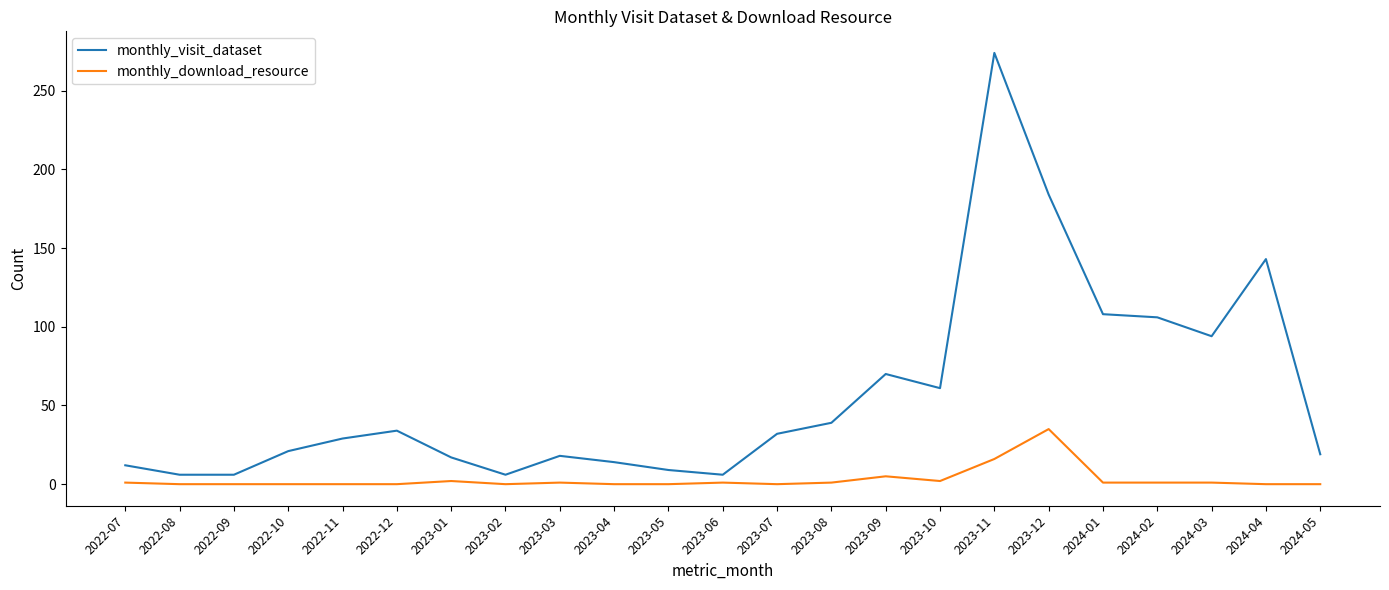

True or false: monthly_download_resource has more than 2 interior local peaks.

True